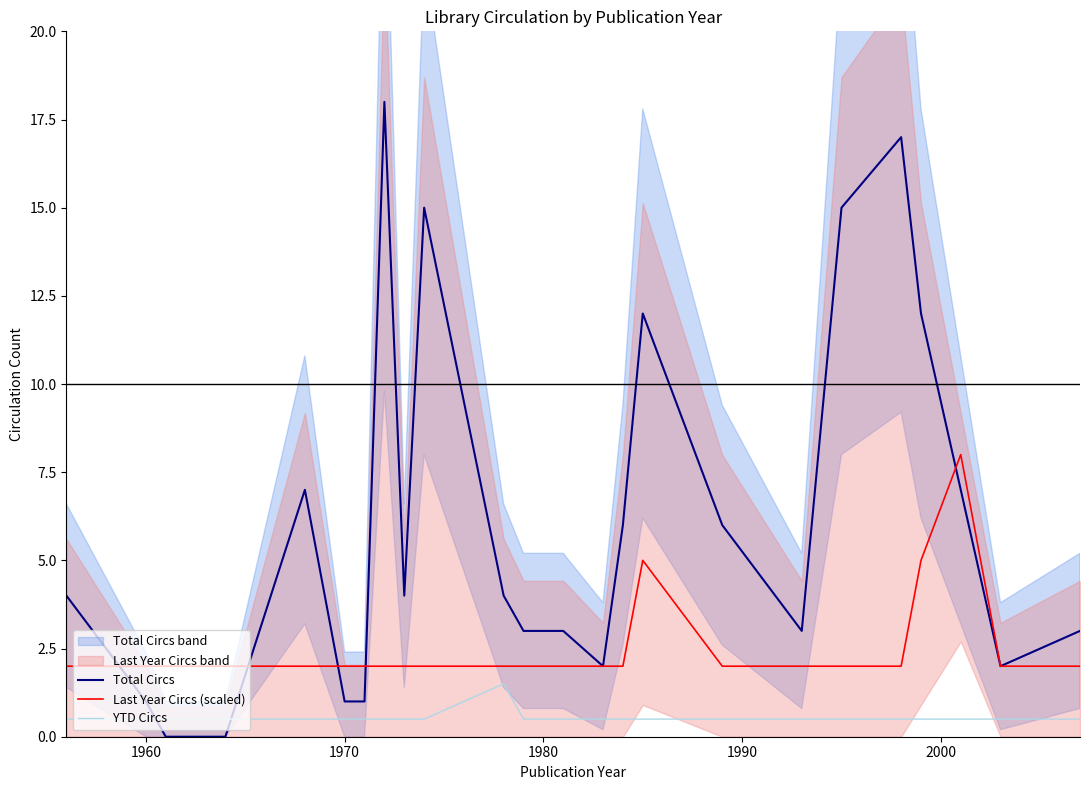

How many data points in Total Circs are above 4?

10